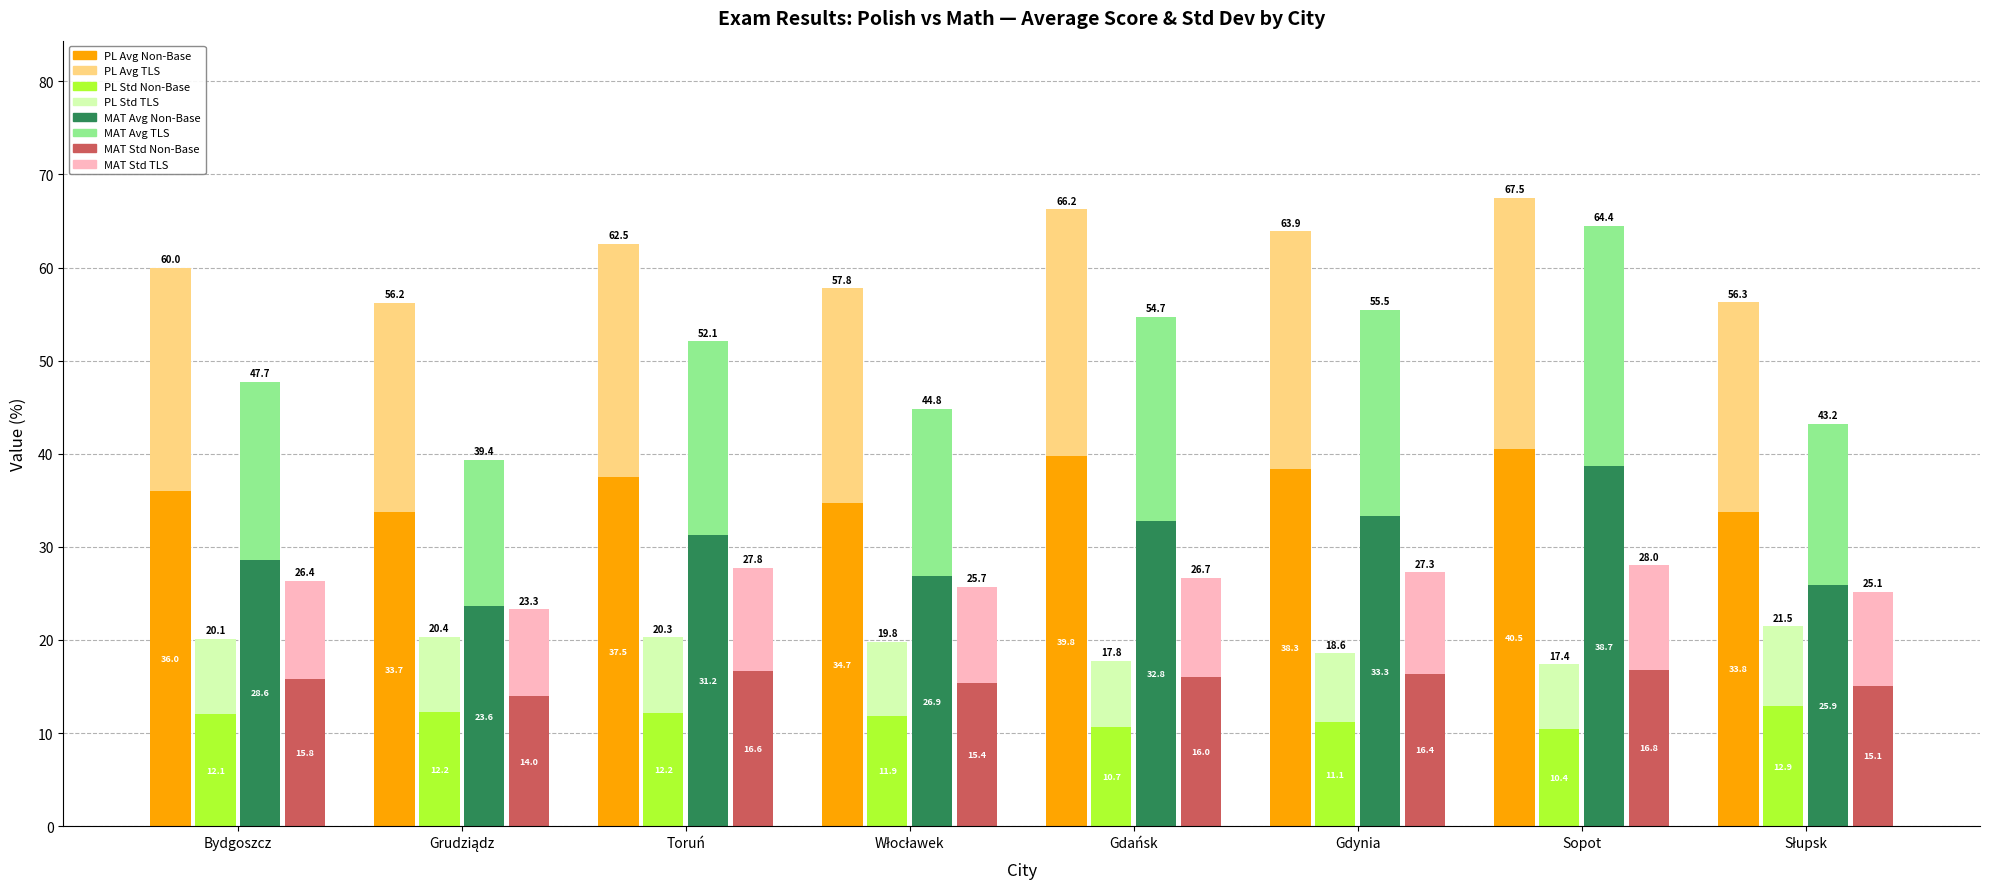

At which label is PL odchylenie std closest to 11?

Gdynia